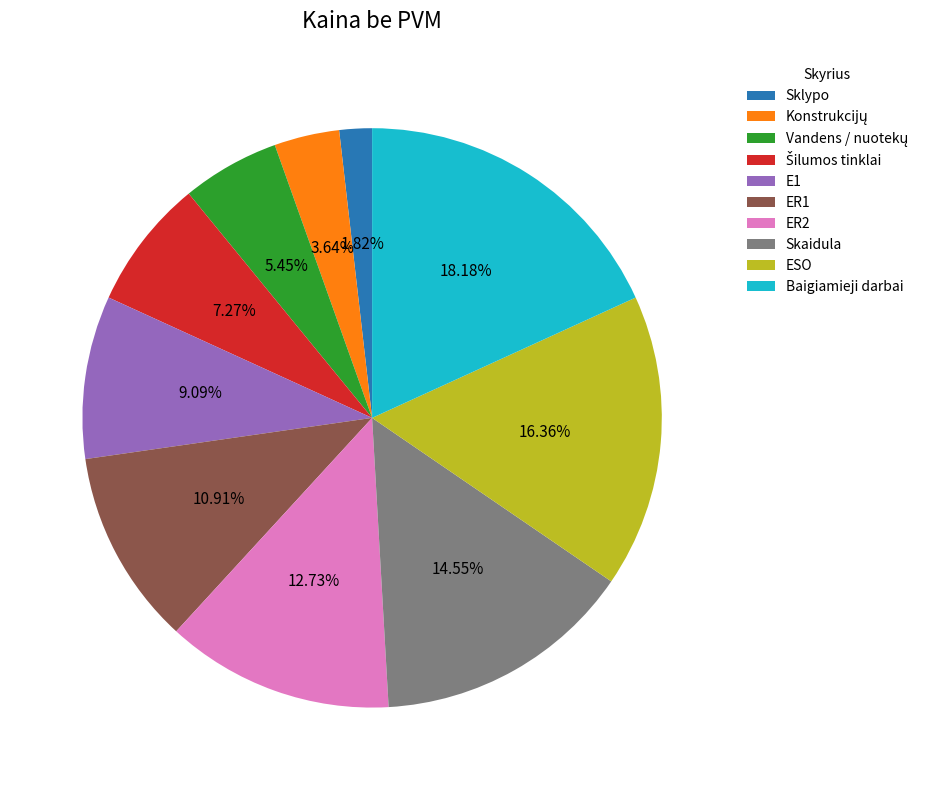

Approximately how many times larger is the value at ESO compared to Sklypo?

9.0